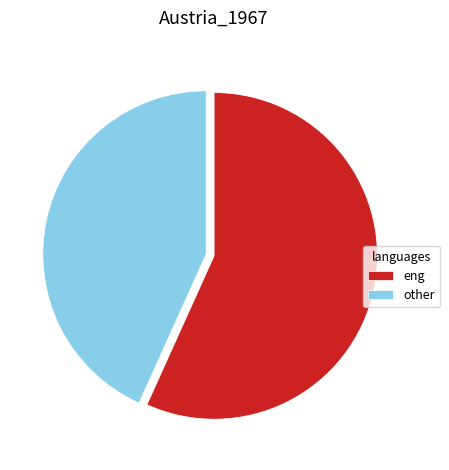

Is there any slice that represents more than half of the pie?

Yes